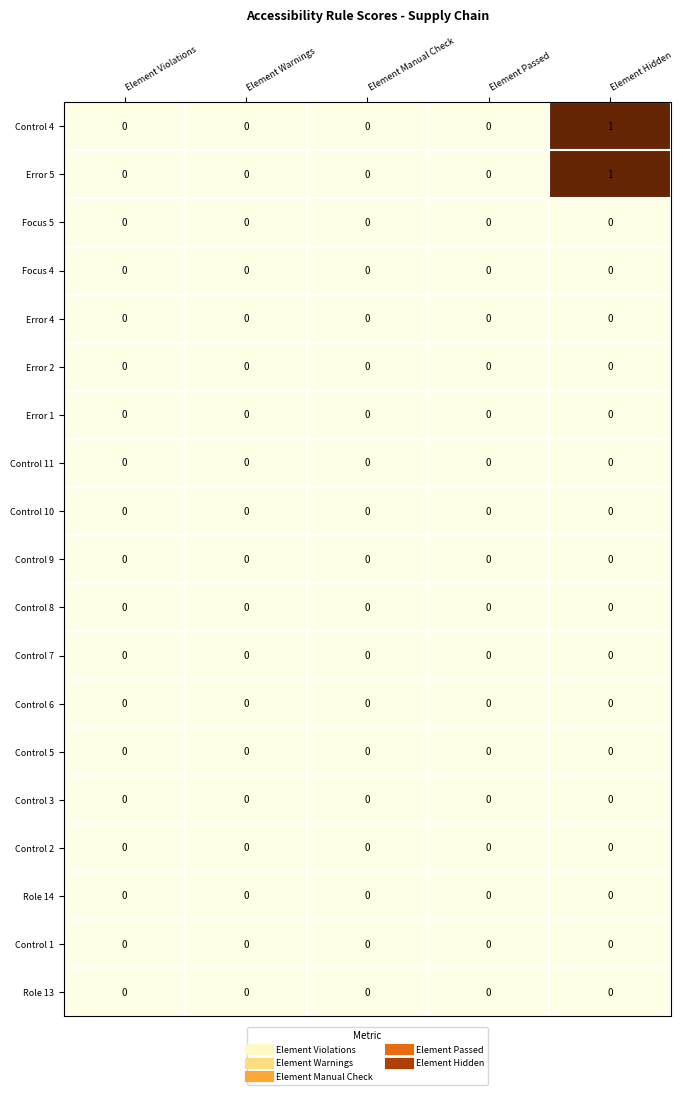

The Control 8 series shows 0 at Element Violations. True or false?

True